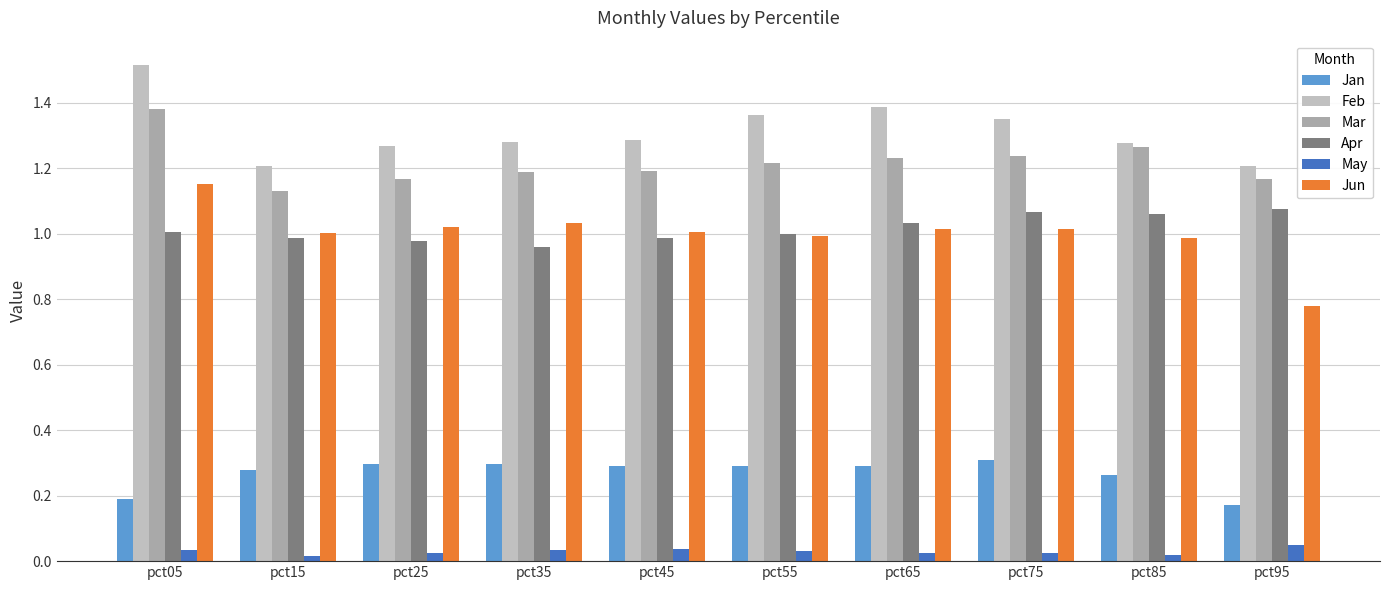

How many distinct data groups are displayed?

6